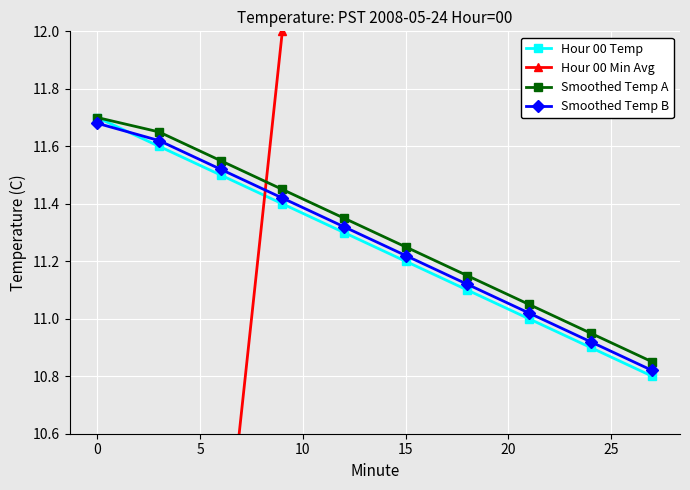

What is the difference between the second highest and minimum values in the Hour 00 Min Avg series?

25.0